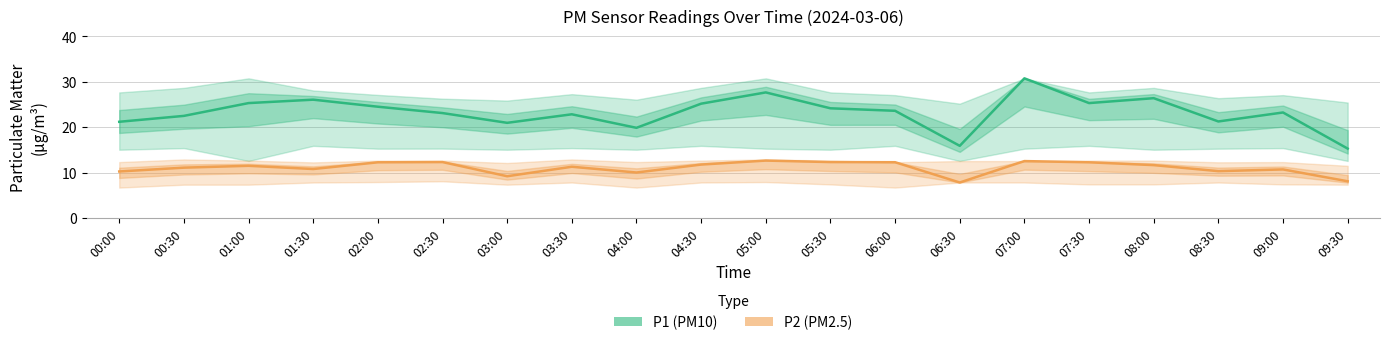

Does the chart have visible grid lines?

Yes